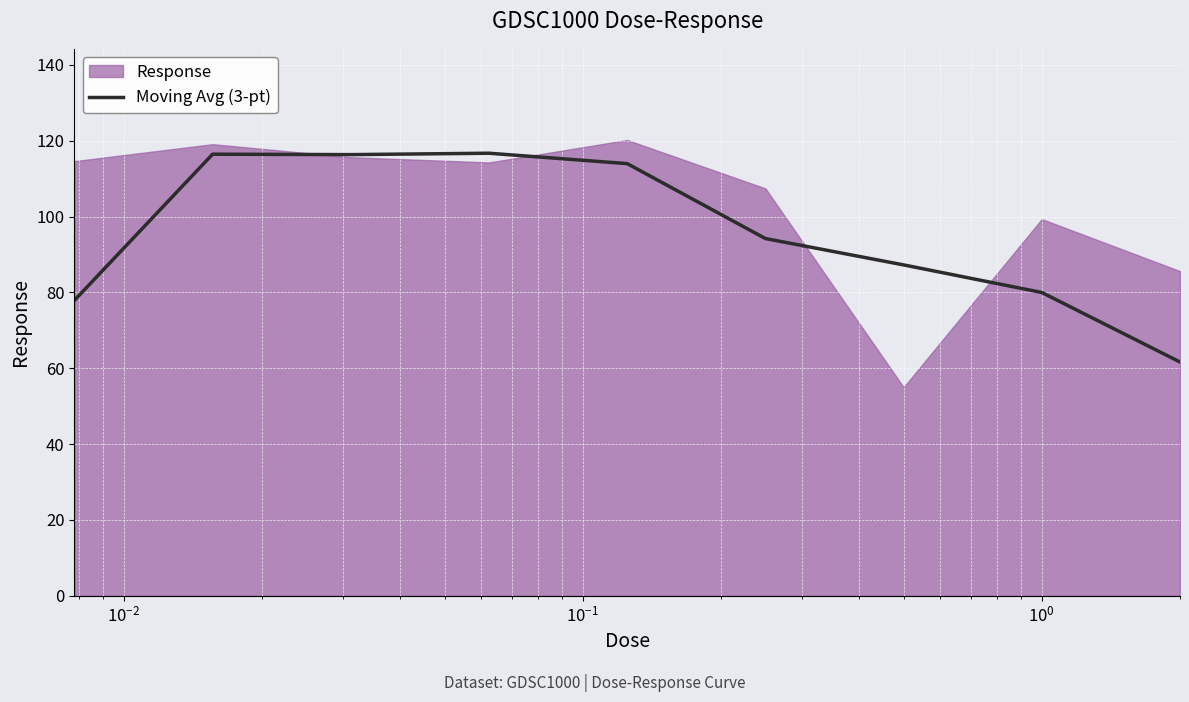

What is the highest value of the Moving Avg (3-pt) series?

116.7